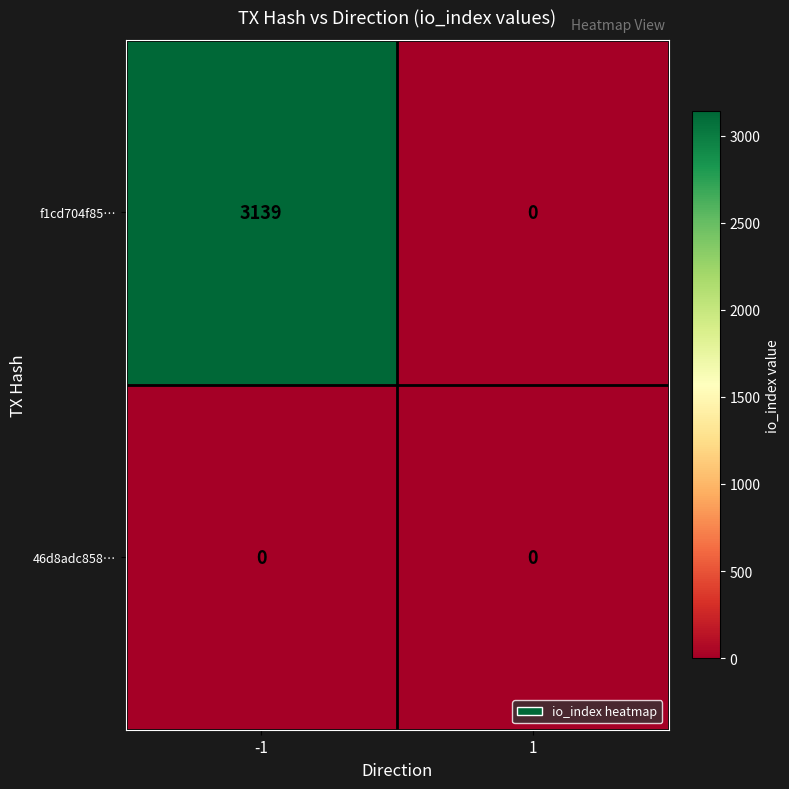

Reading right to left, what are all the values shown in this chart?

f1cd704f85…: 1=0	-1=3139
46d8adc858…: 1=0	-1=0